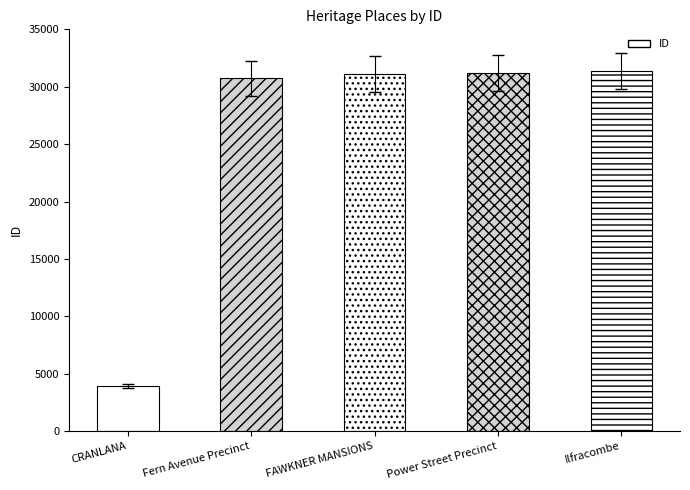

What is the label of the 2nd bar from the left?

Fern Avenue Precinct